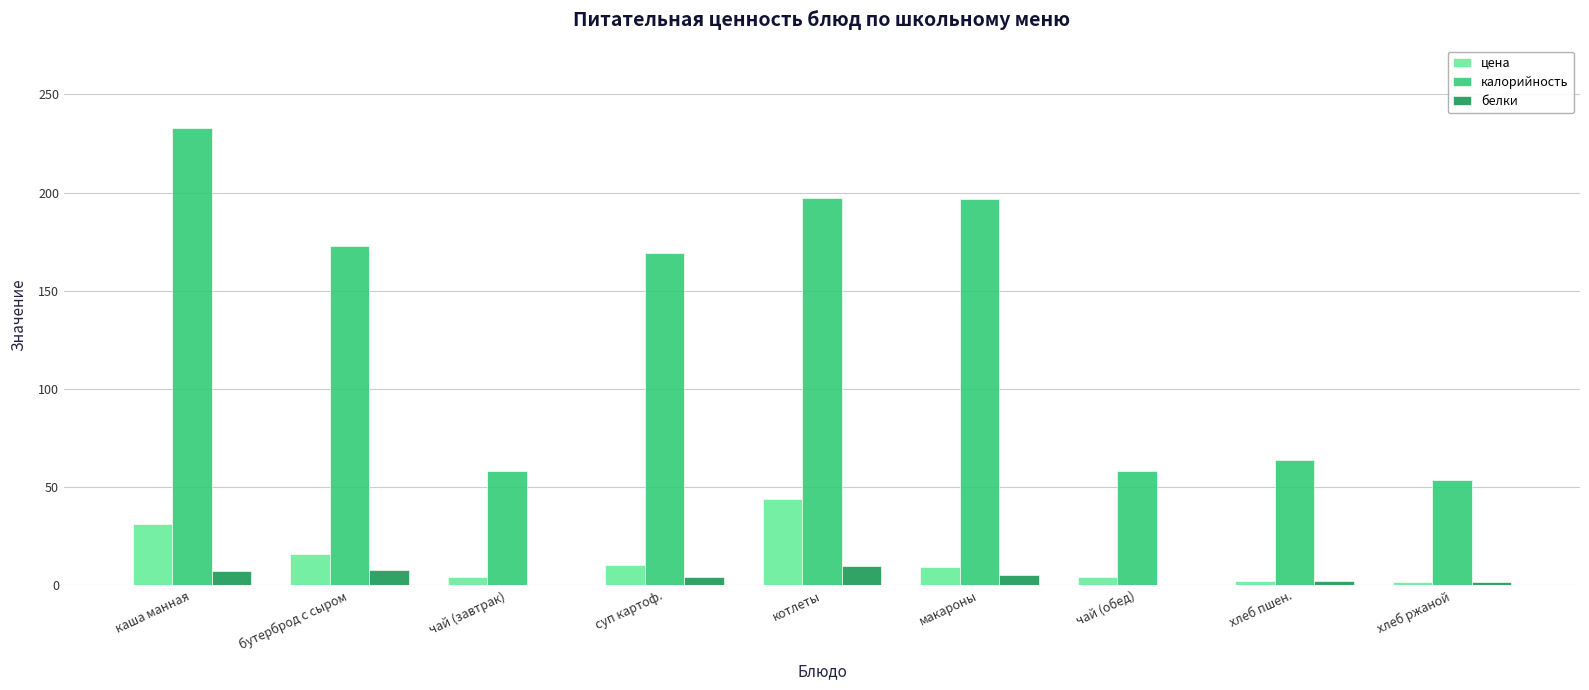

Which series has the largest total across all categories?

калорийность